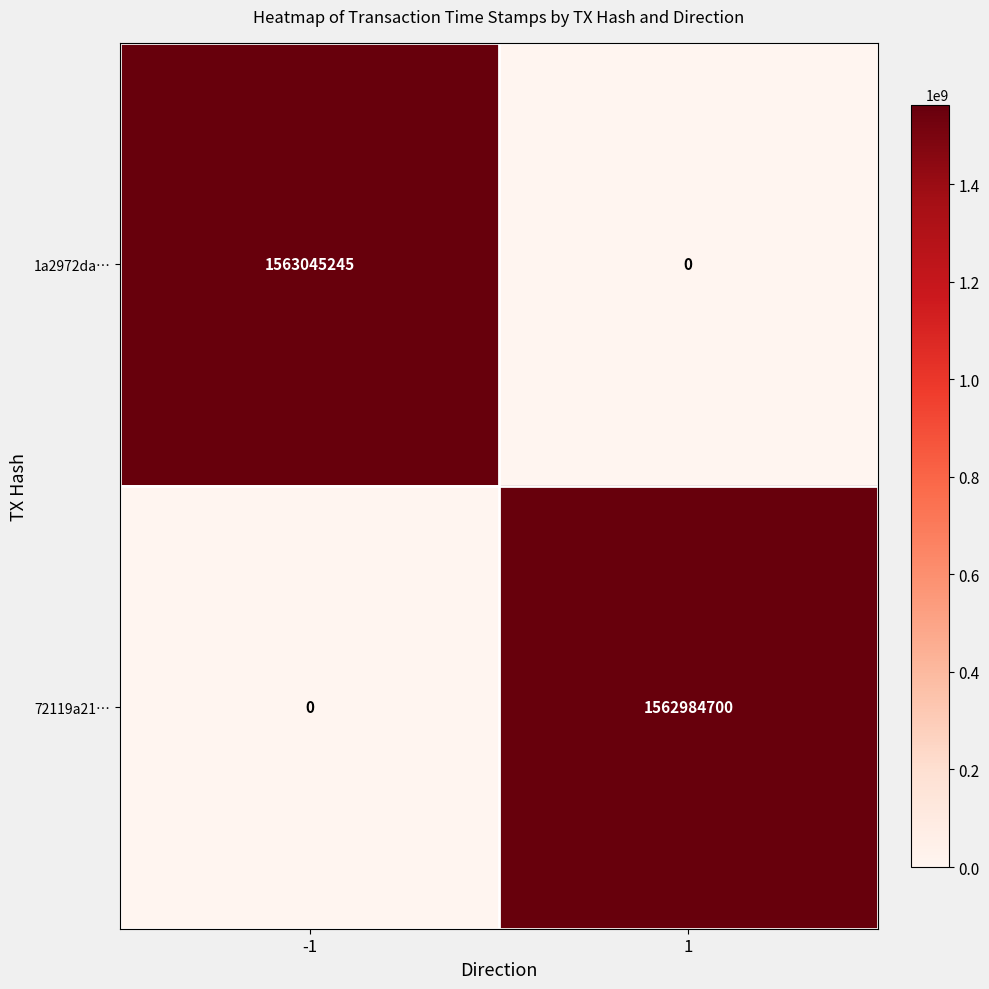

What is the difference between the highest and lowest values at -1?

1563045245